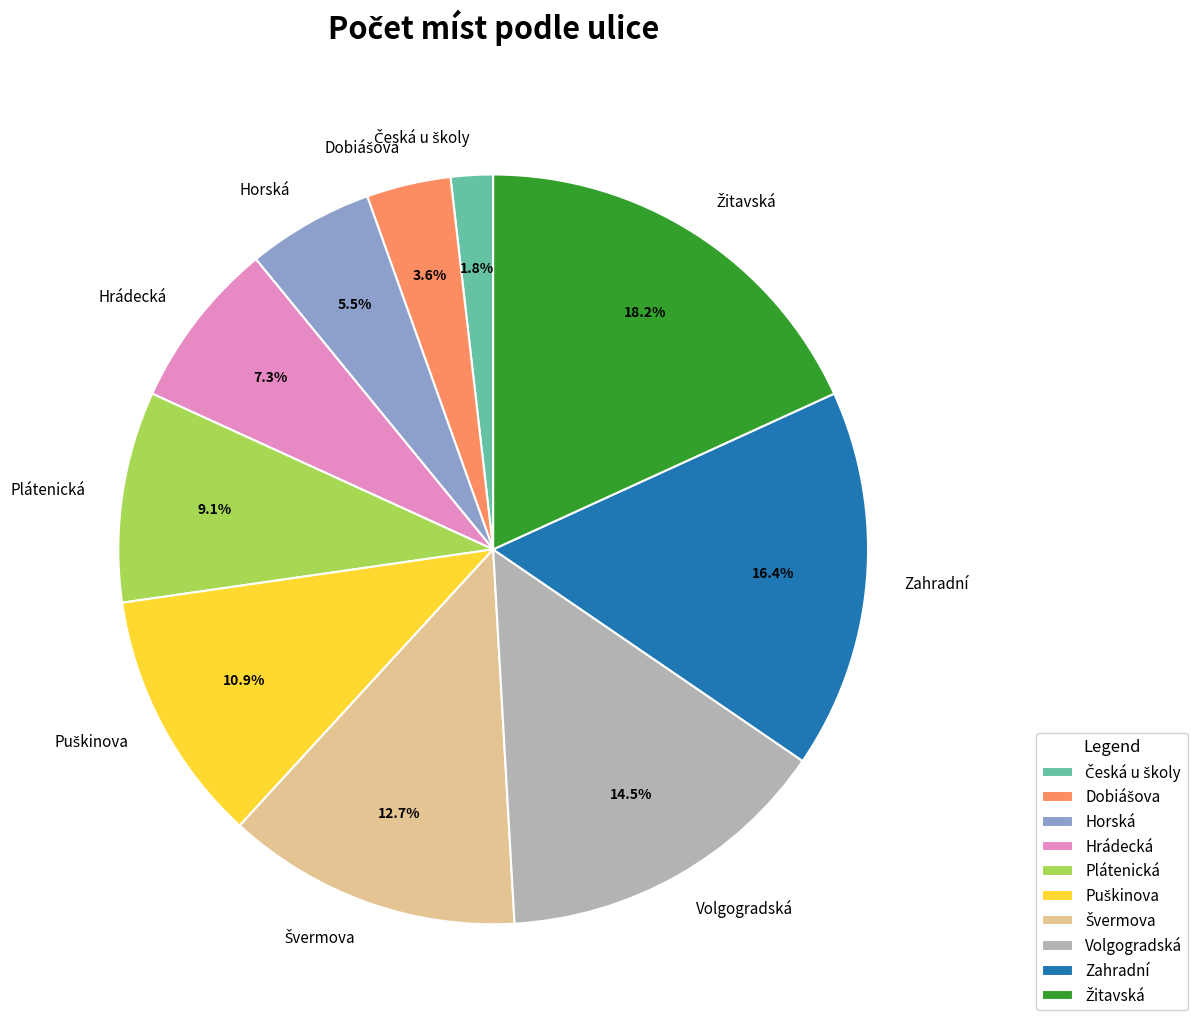

Combined, do Horská and Zahradní account for over 50%?

No